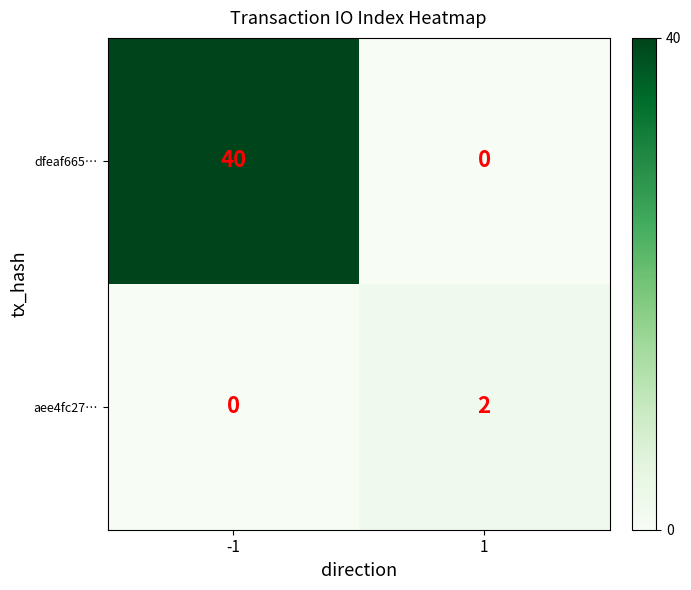

Is it true that aee4fc27… equals -1 at -1?

False